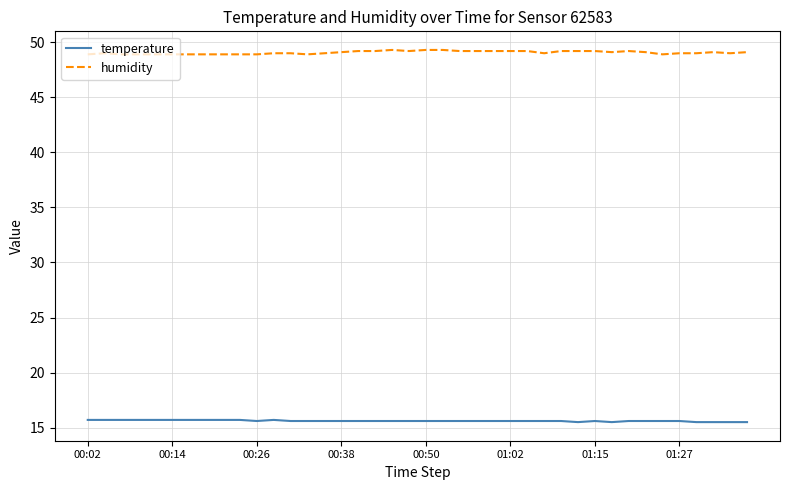

Rank the series by their maximum value, from highest to lowest.

humidity, temperature